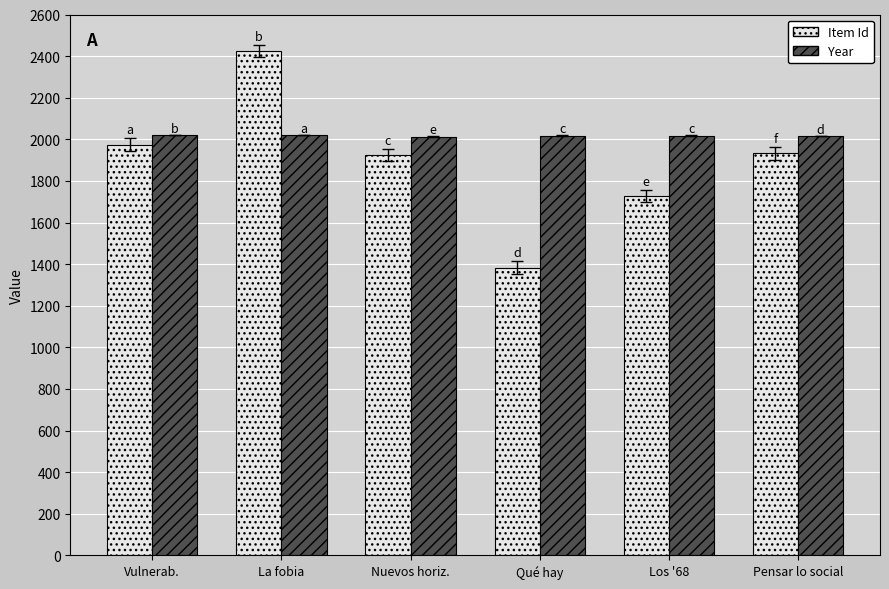

Which series has the largest total across all categories?

Year